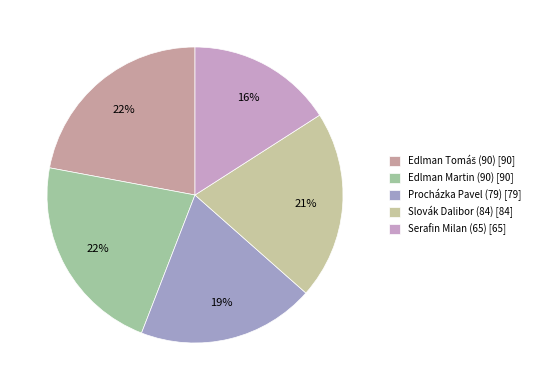

Count the number of slices in the pie.

5